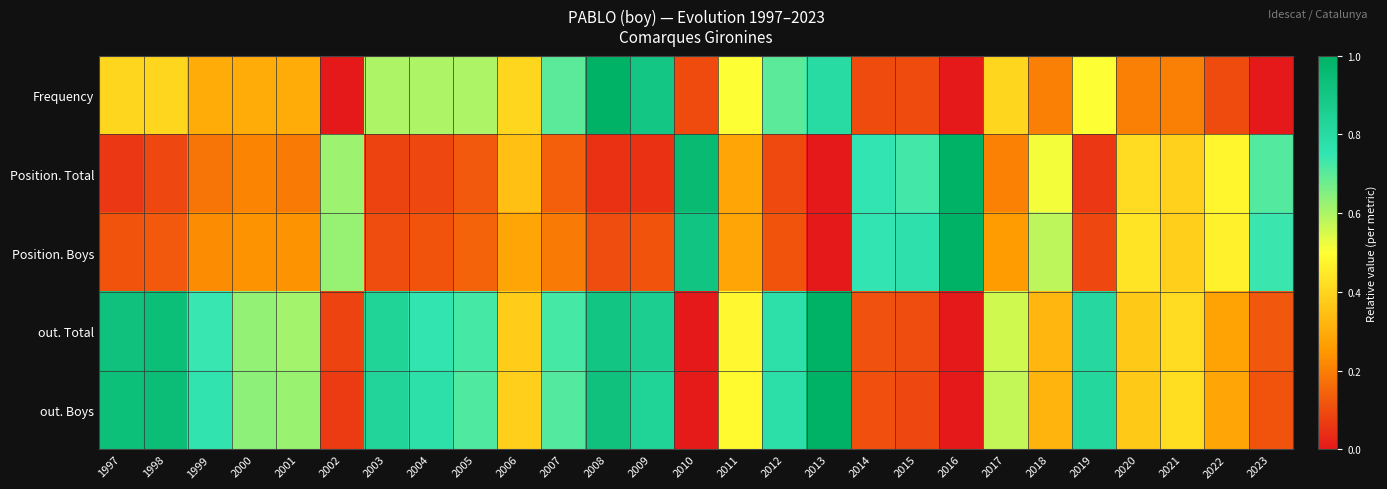

What is the difference between the highest and lowest values at 1998?

0.9